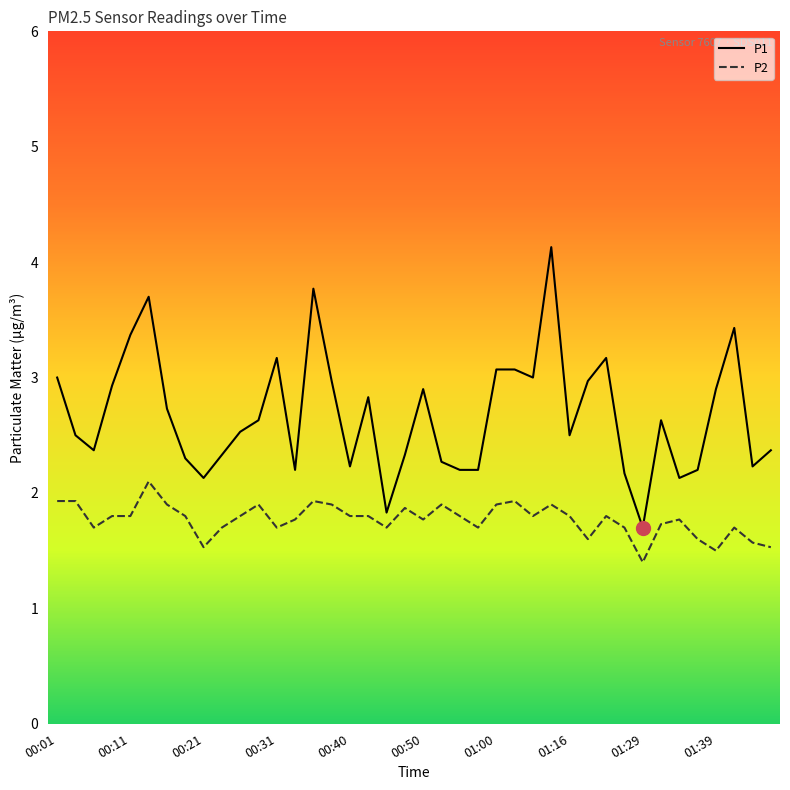

Which series has the widest spread of values?

P1